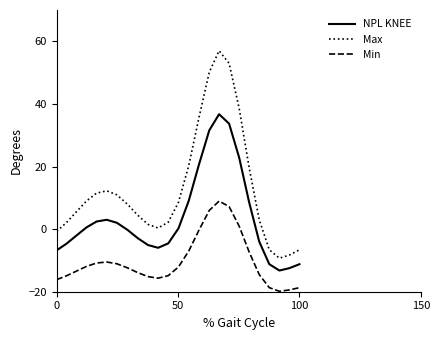

What is the highest value of the Max series?

57.0